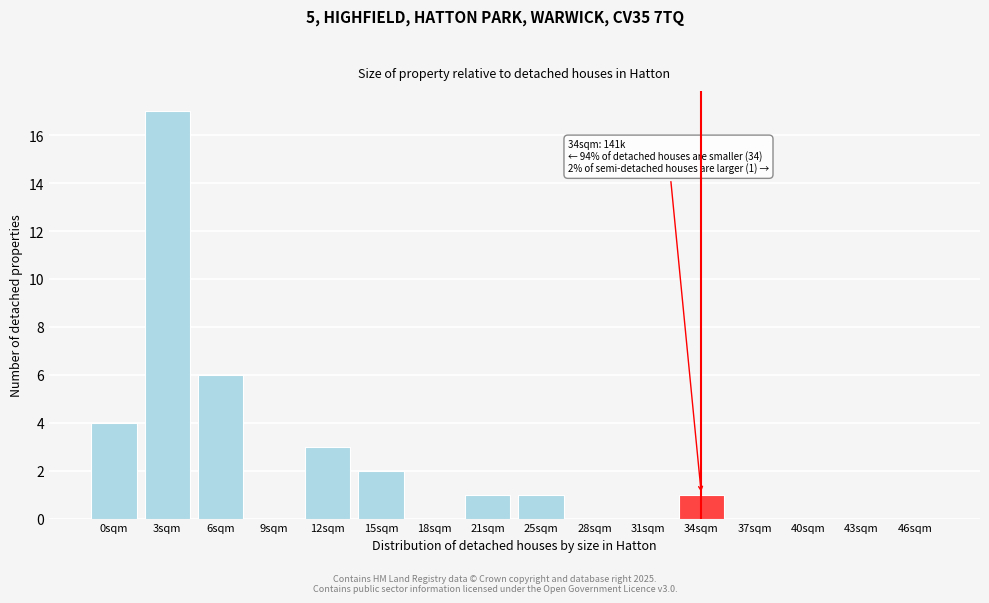

Reading left to right, what are all the values shown in this chart?

0sqm=4	3sqm=17	6sqm=6	9sqm=0	12sqm=3	15sqm=2	18sqm=0	21sqm=1	25sqm=1	28sqm=0	31sqm=0	34sqm=1	37sqm=0	40sqm=0	43sqm=0	46sqm=0